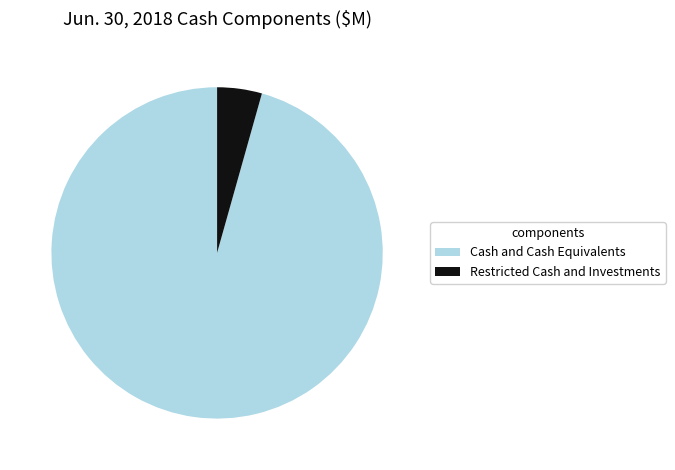

Which slice is the smallest?

Restricted Cash and Investments